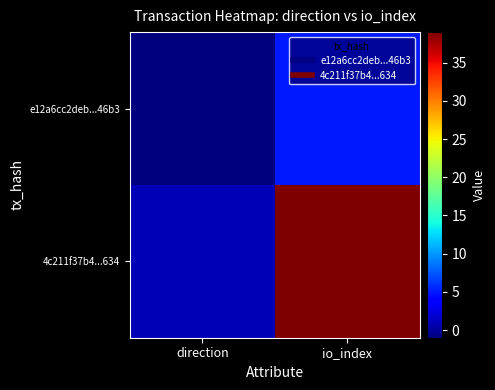

What is the spread (max minus min) of values at io_index?

34